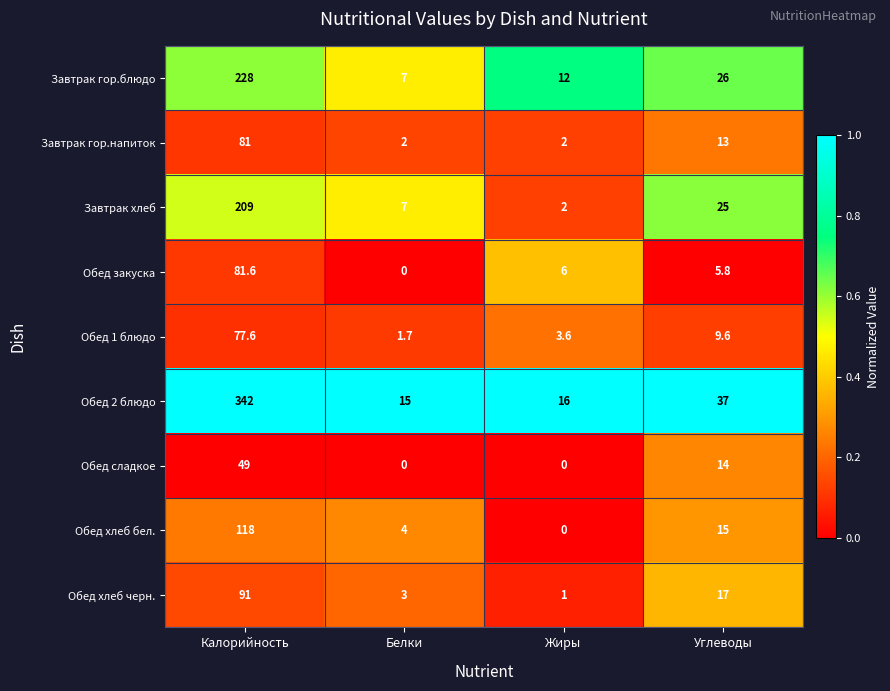

What is the total value across all series at Белки?

39.7